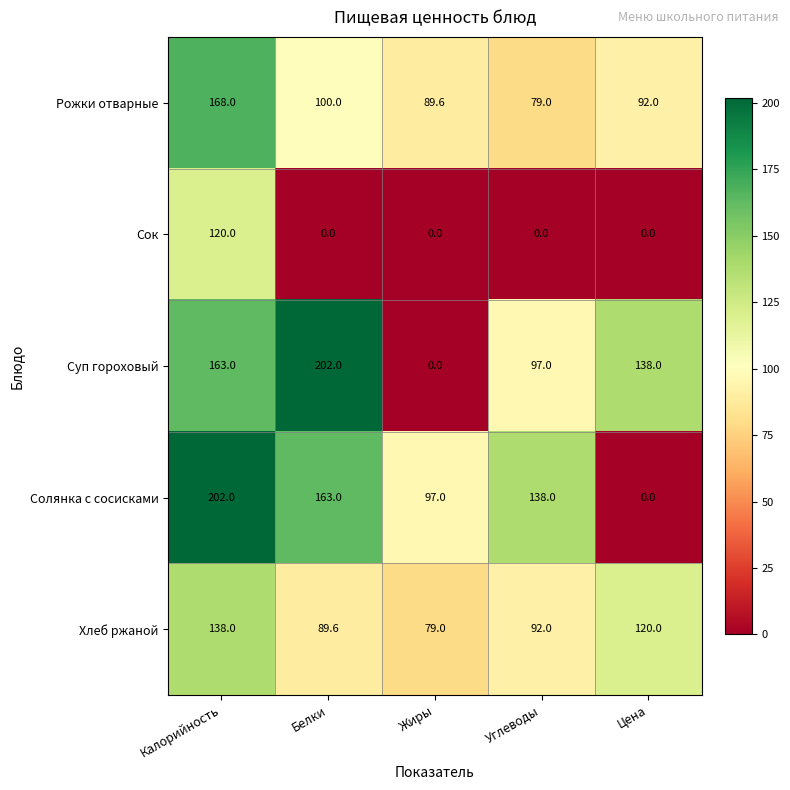

Between Калорийность and Углеводы, which series saw the biggest shift?

Сок